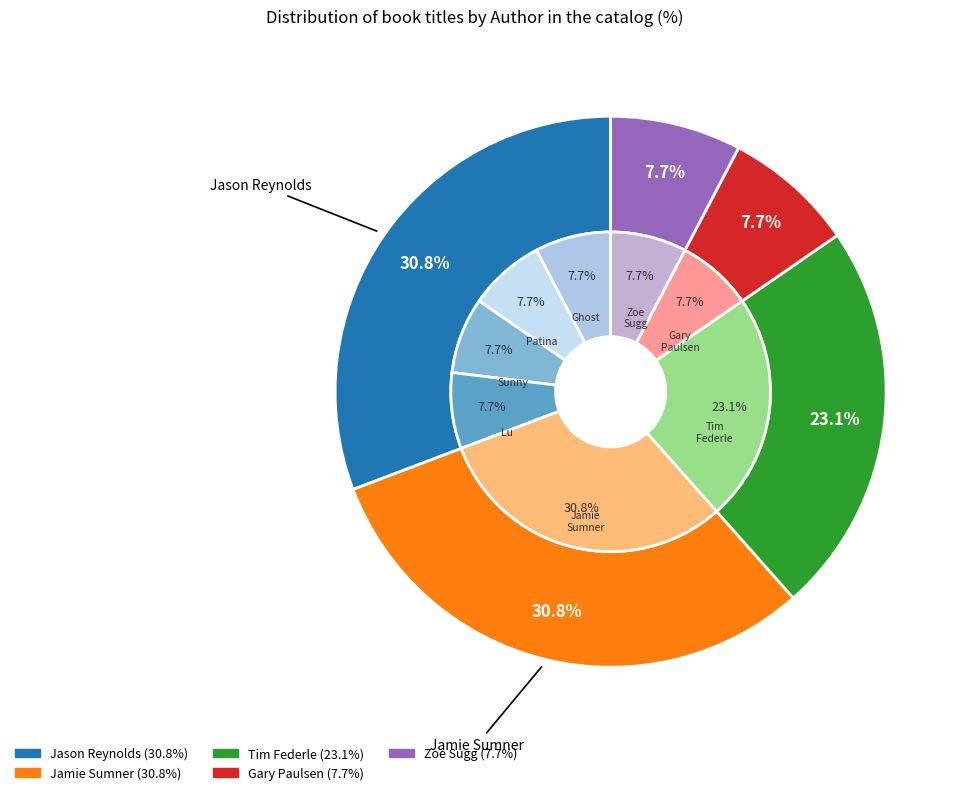

What is the smallest slice in the pie chart?

Gary Paulsen